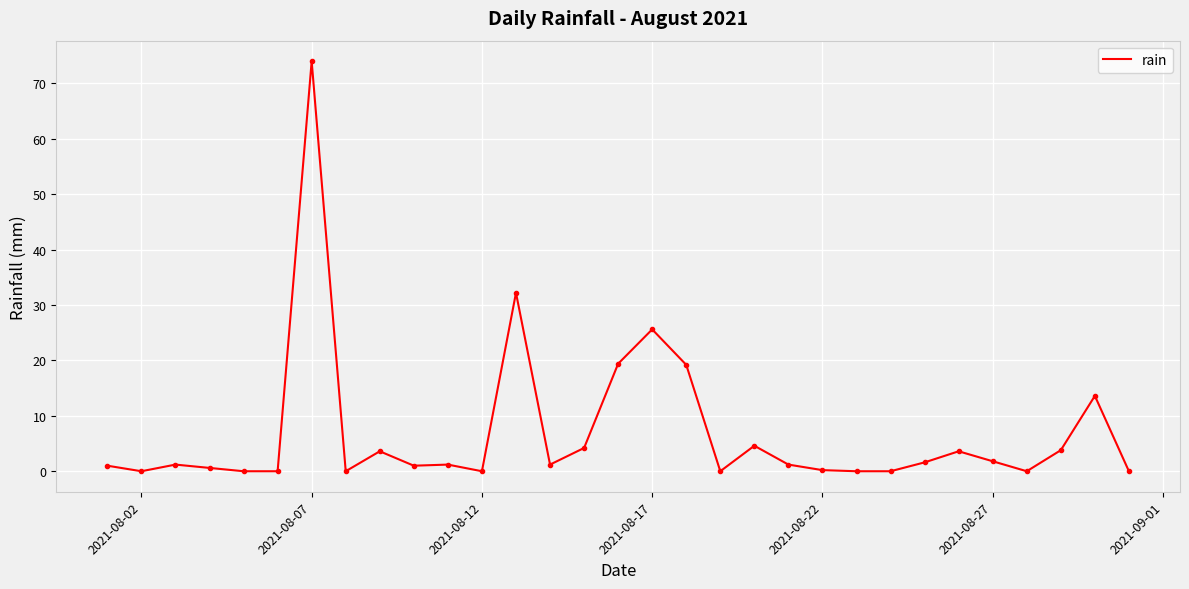

What is the difference between the maximum and minimum values?

74.0